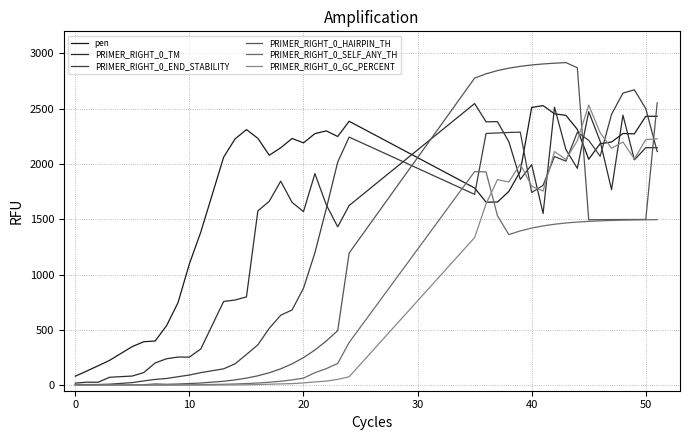

True or false: PRIMER_RIGHT_0_SELF_ANY_TH and PRIMER_RIGHT_0_TM cross at least once.

False